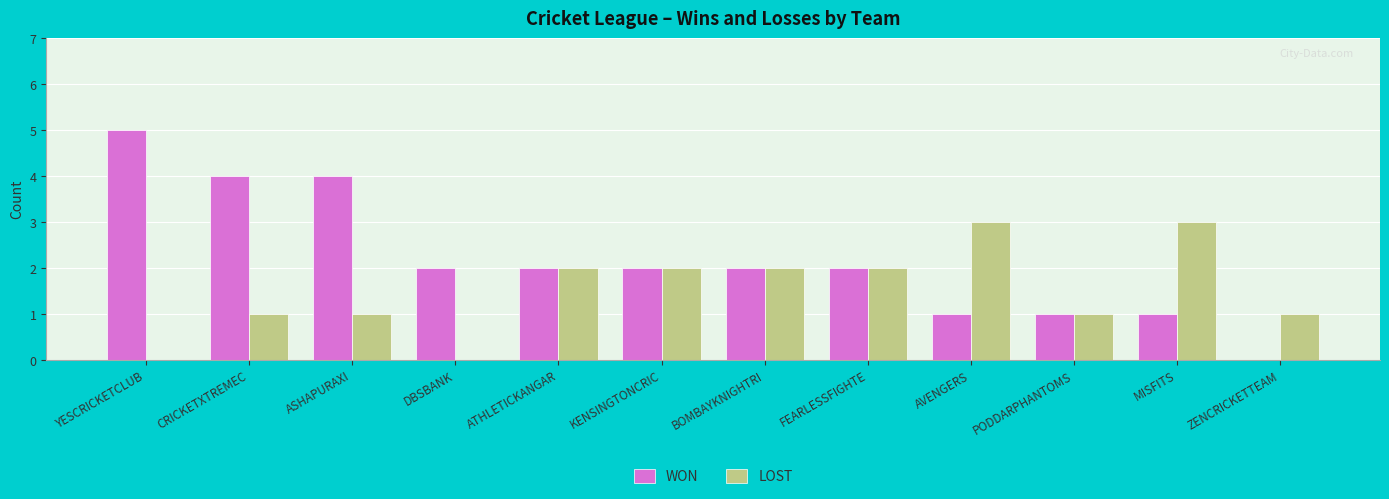

Which label corresponds to the largest value in the chart?

YESCRICKETCLUB